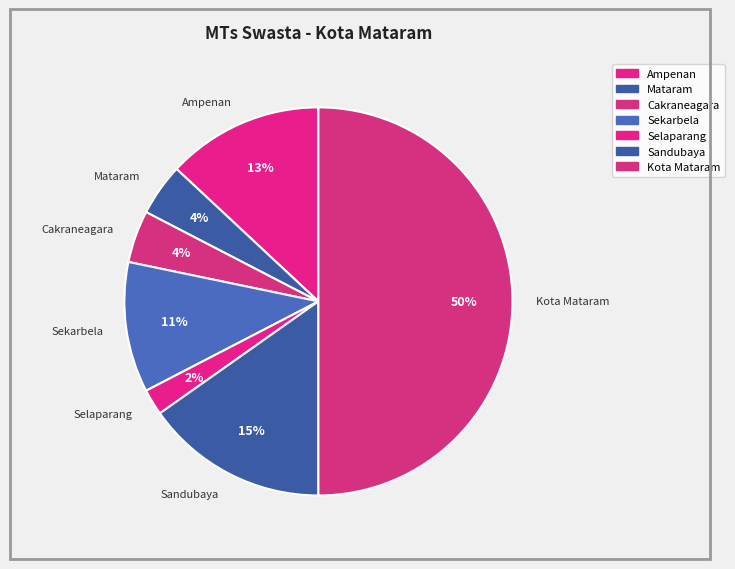

Does Mataram represent more than half of the total?

No